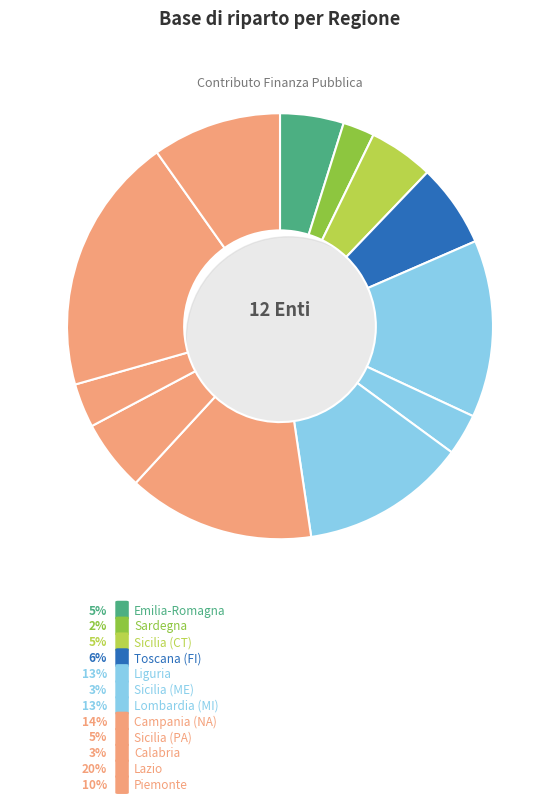

Which slice is the smallest?

Sardegna